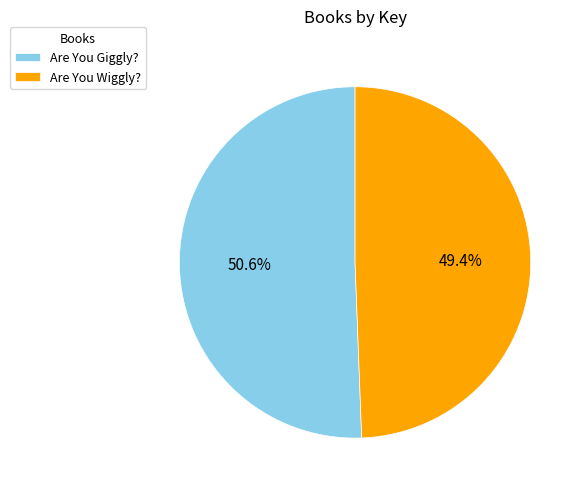

What is the ratio of the value at Are You Giggly? to the value at Are You Wiggly??

1.0